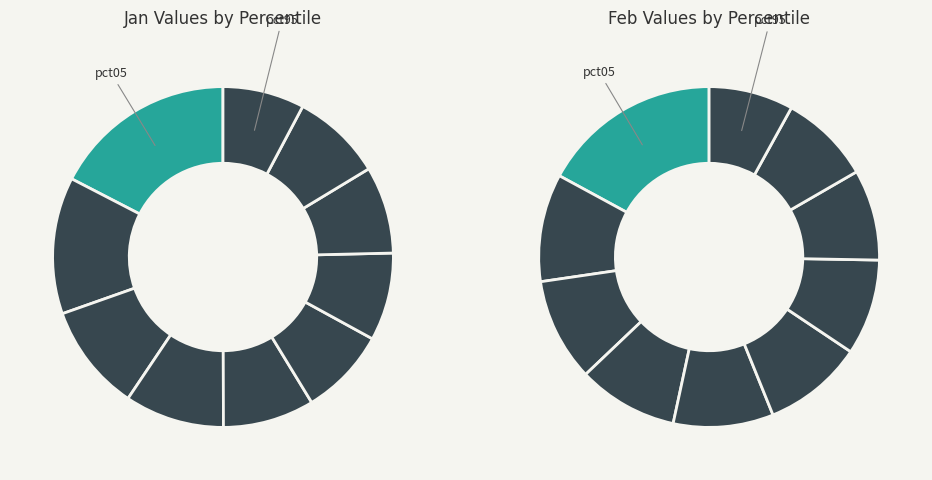

To the nearest percent, what portion does jan_values represent?

17%